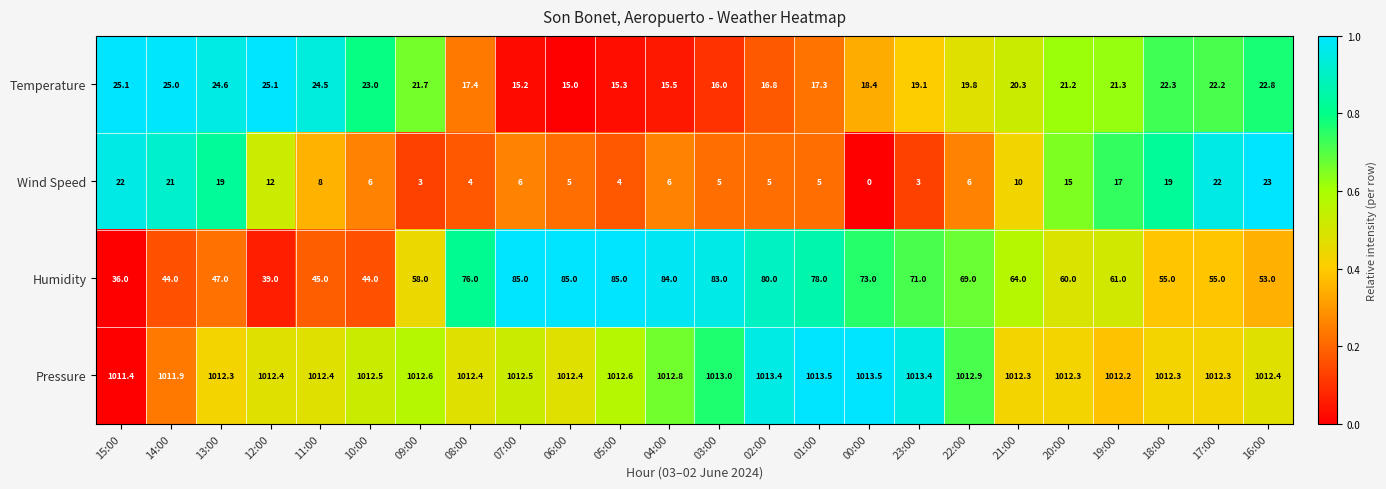

What is the greatest value displayed?

1013.5